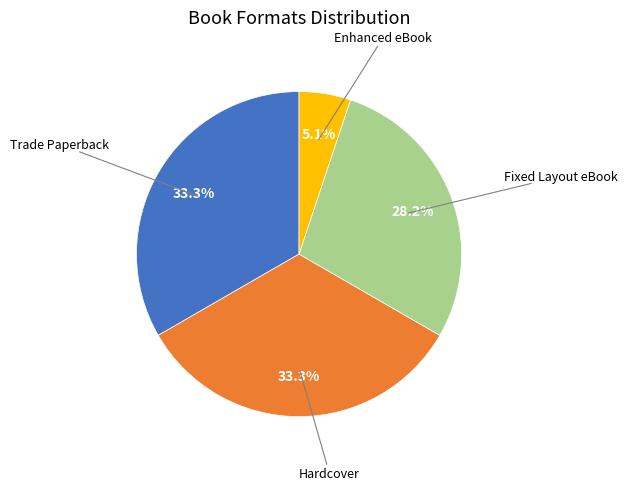

To the nearest percent, what is the combined percentage of Trade Paperback and Fixed Layout eBook?

62%